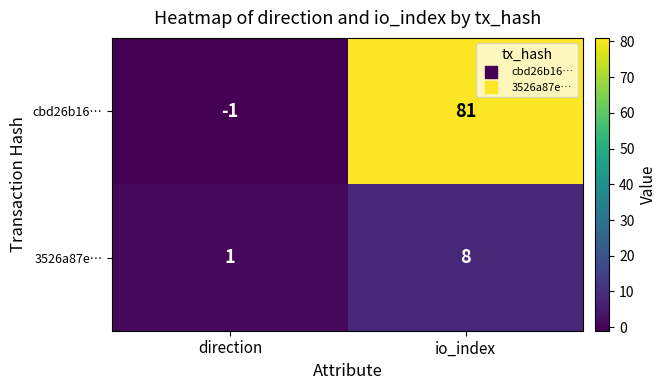

Rank the series by their average value, from lowest to highest.

3526a87e…, cbd26b16…